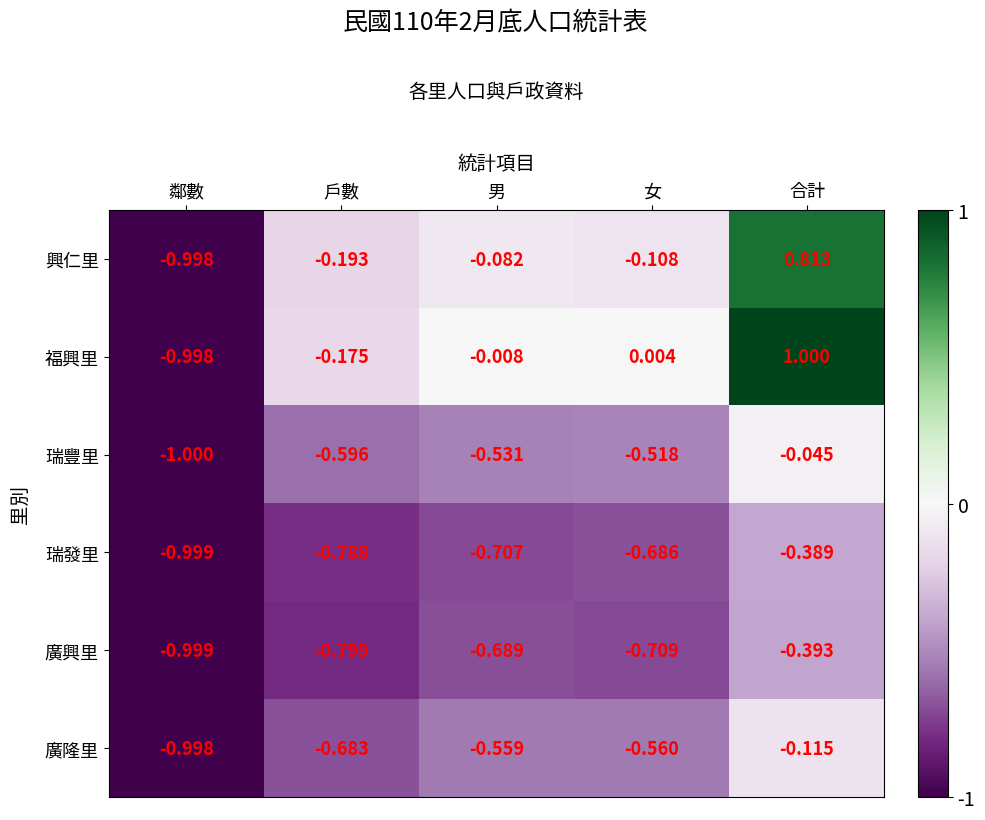

How many distinct data groups are displayed?

6